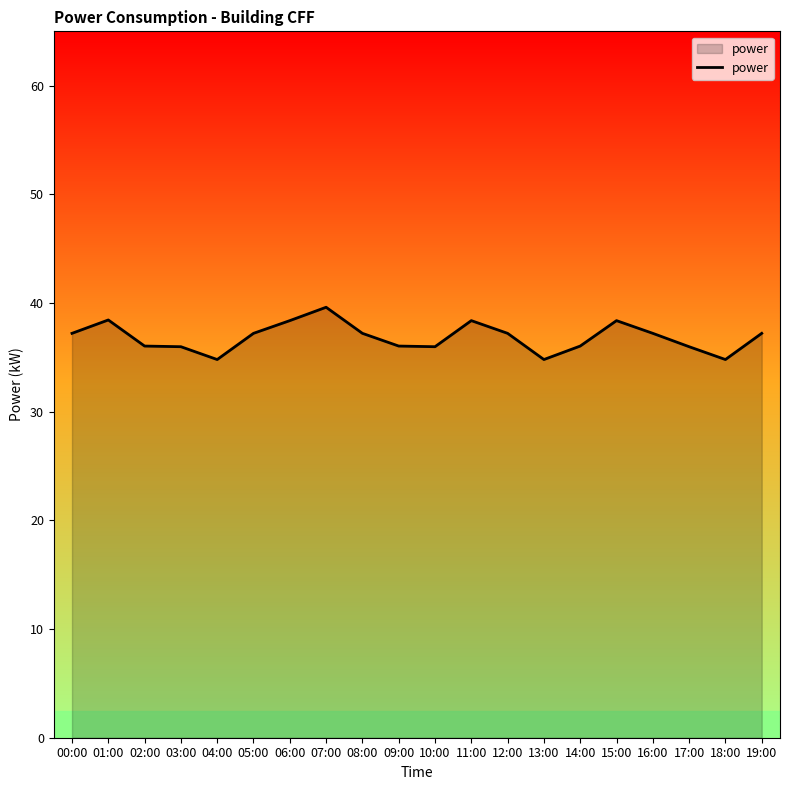

What is the average value?

36.8